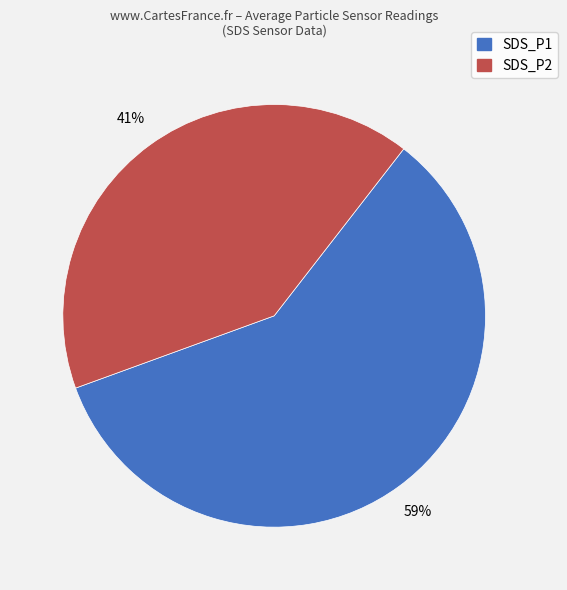

True or false: SDS_P1 accounts for 59% of the total.

True